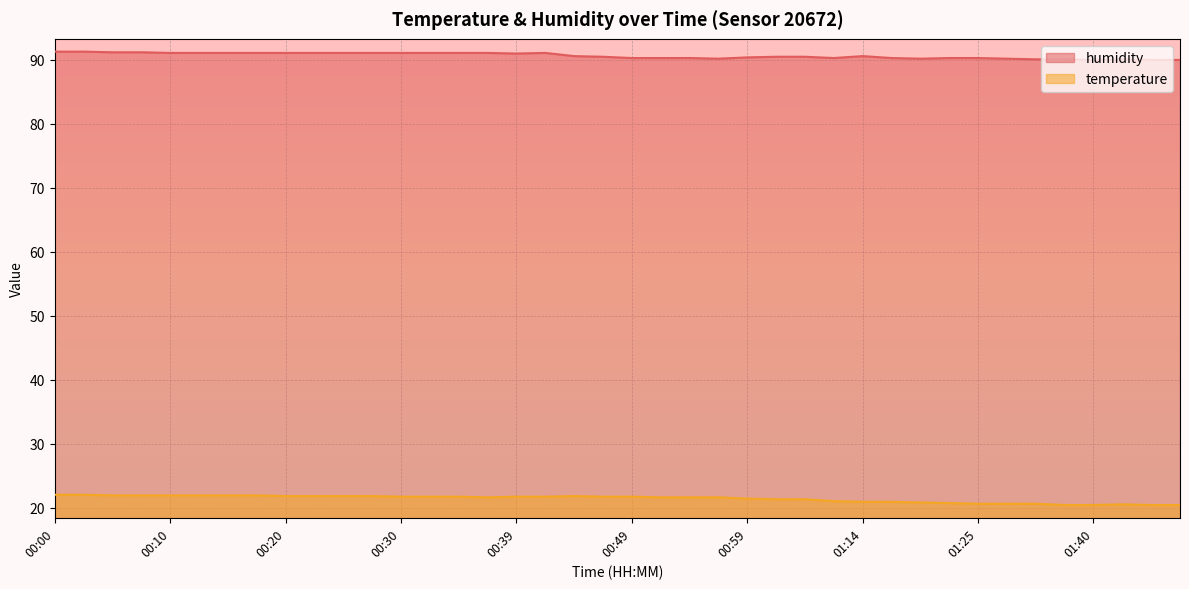

The temperature series shows 7.3 at 00:39. True or false?

False